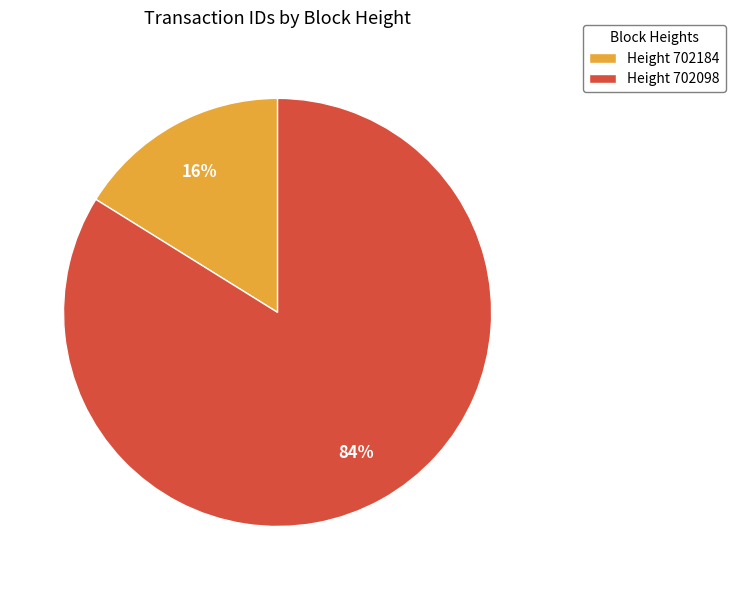

To the nearest percent, what is the difference between the Height 702098 and Height 702184 slice percentages?

68%